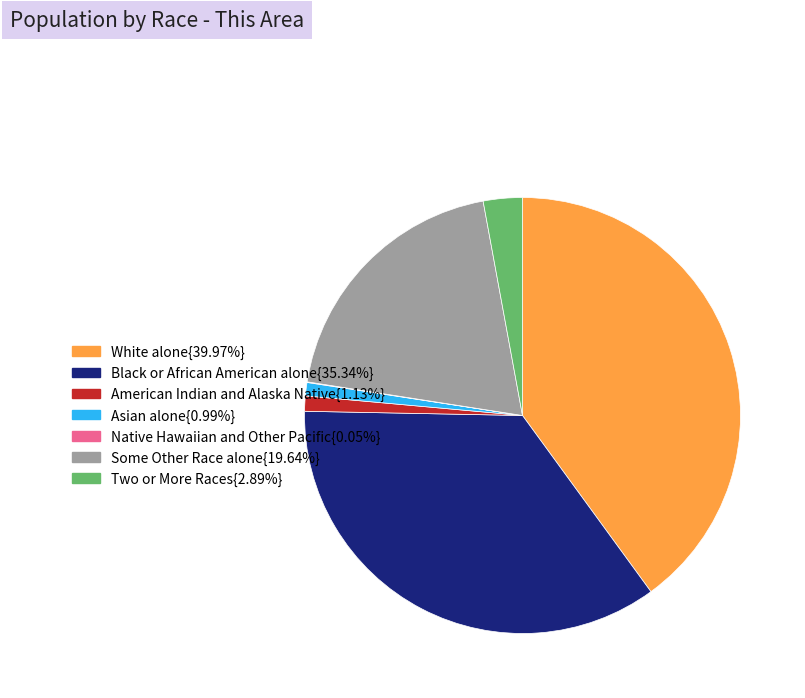

Is there a majority slice in this chart?

No